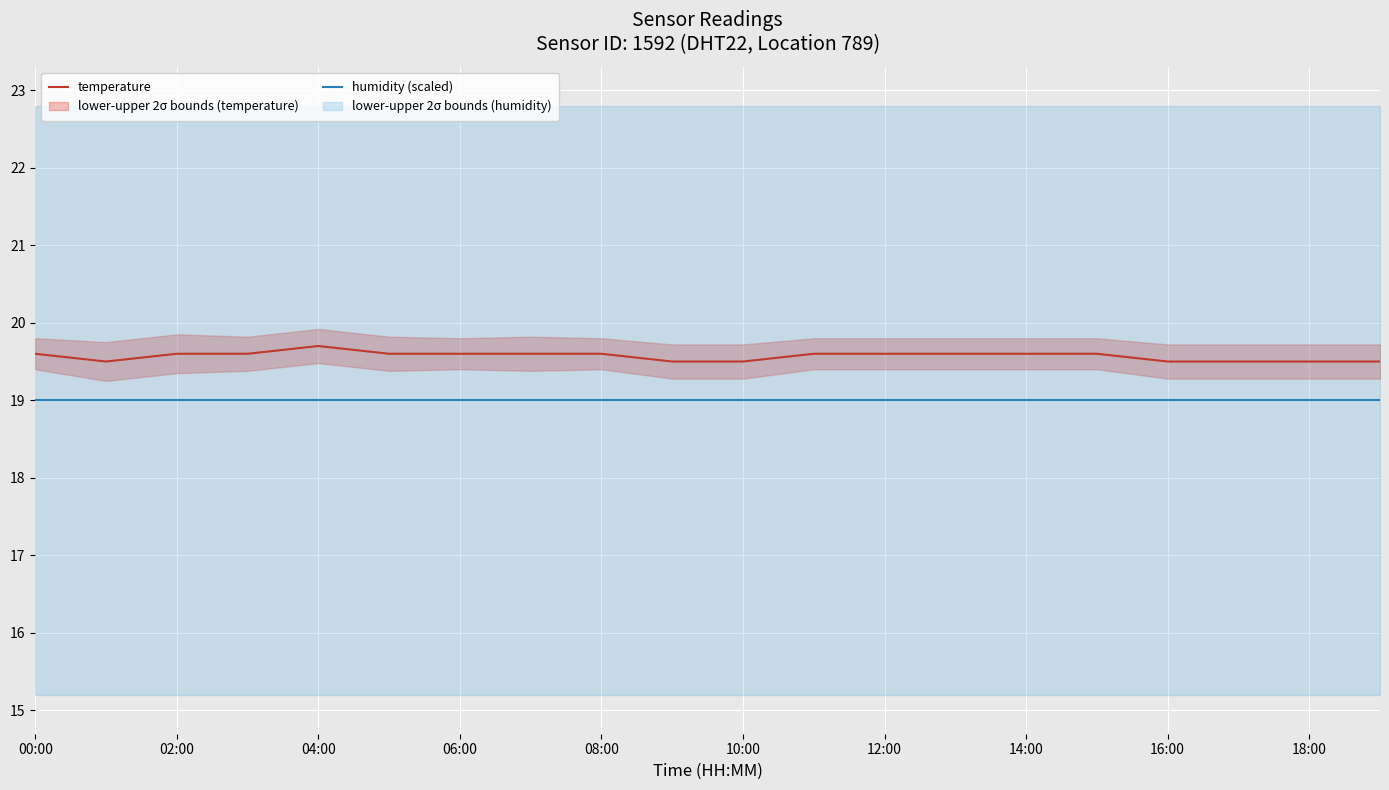

The value of temperature at 06:00 is 19.6. True or false?

True